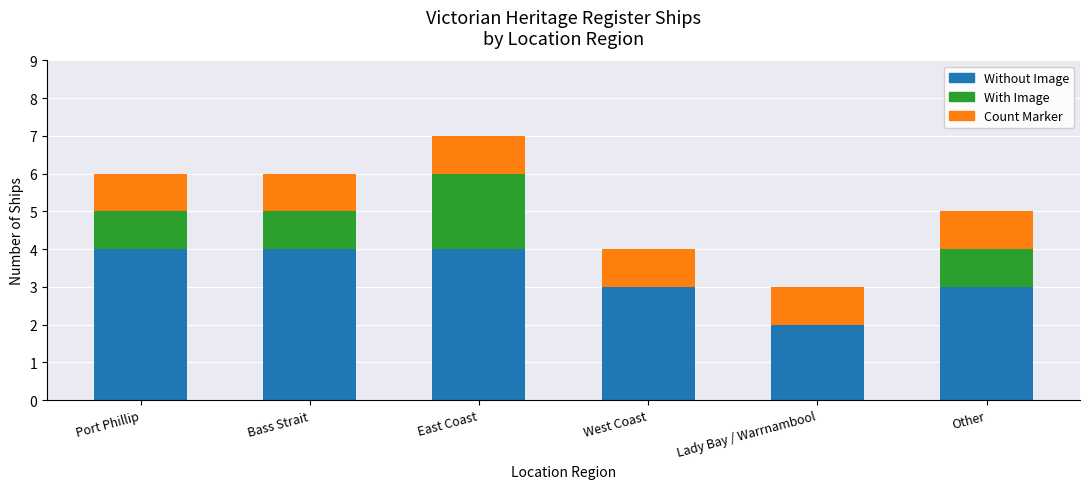

What is the sum of the Without Image values at Bass Strait and Port Phillip?

8